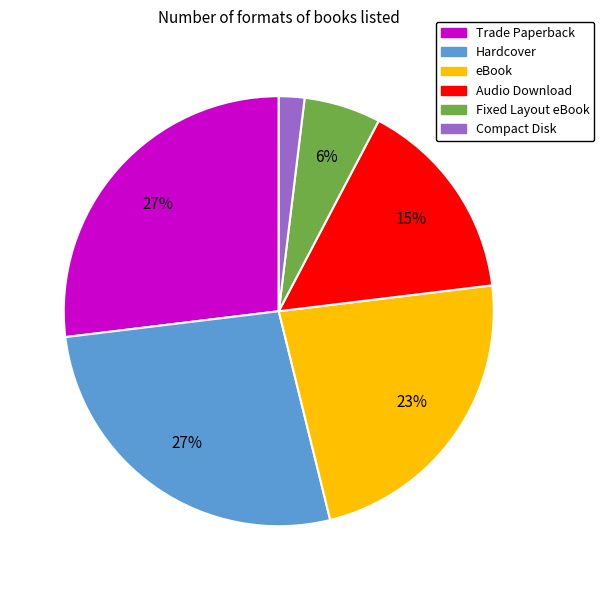

What is the smallest slice in the pie chart?

Compact Disk